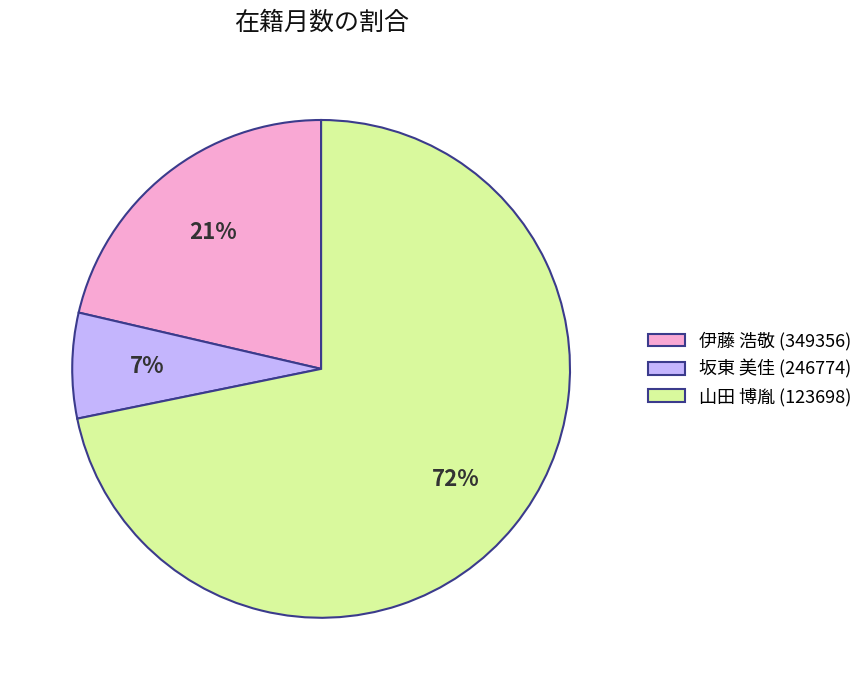

What is the smallest slice in the pie chart?

坂東 美佳 (246774)